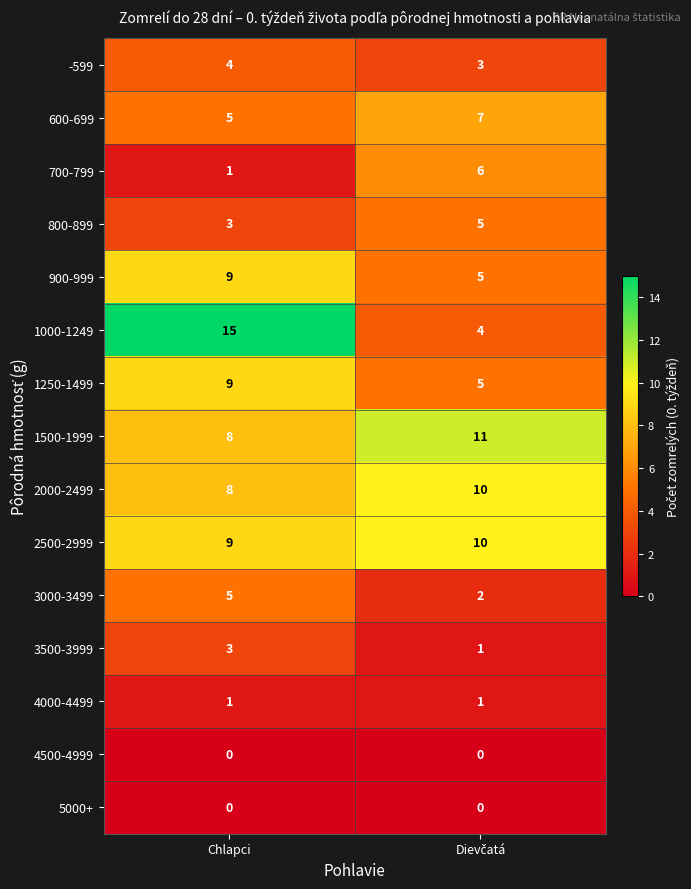

At which label is 2000-2499 closest to 9?

Chlapci